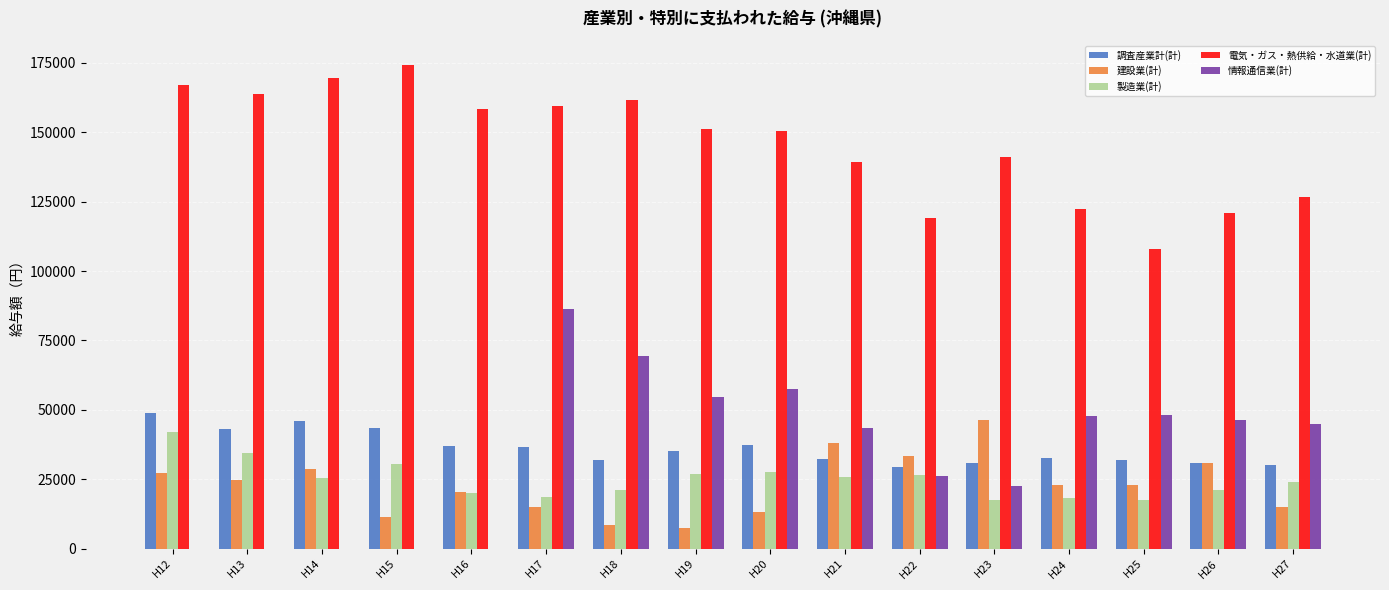

What are all the series names shown in the legend?

調査産業計(計), 建設業(計), 製造業(計), 電気・ガス・熱供給・水道業(計), 情報通信業(計)